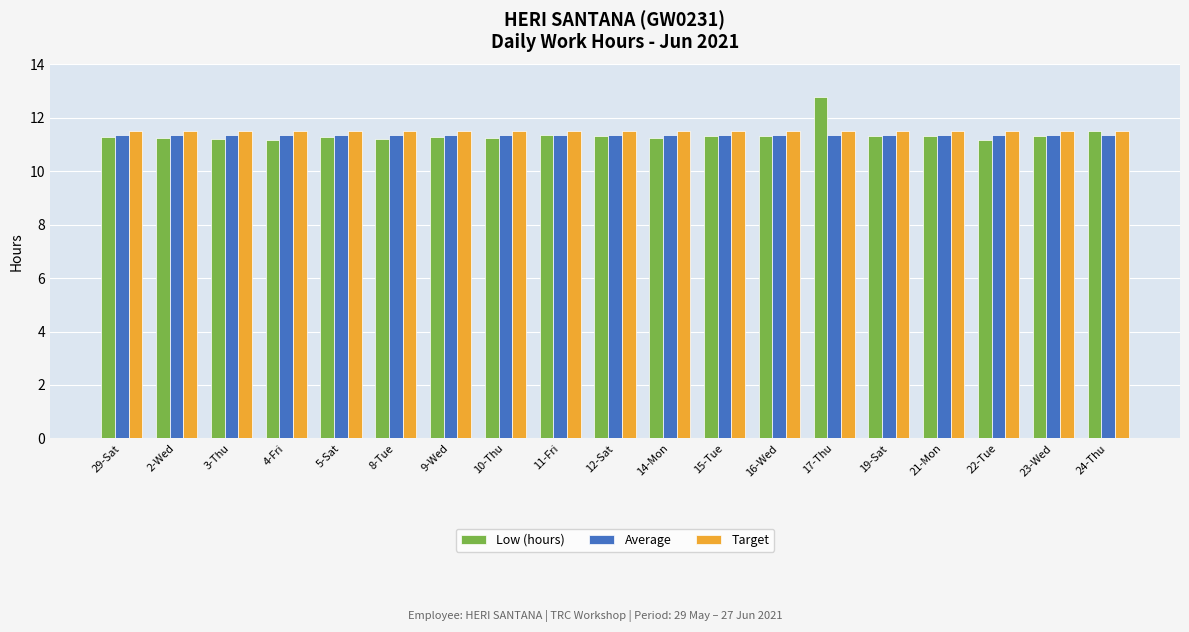

What is the sum of all Average values?

215.7